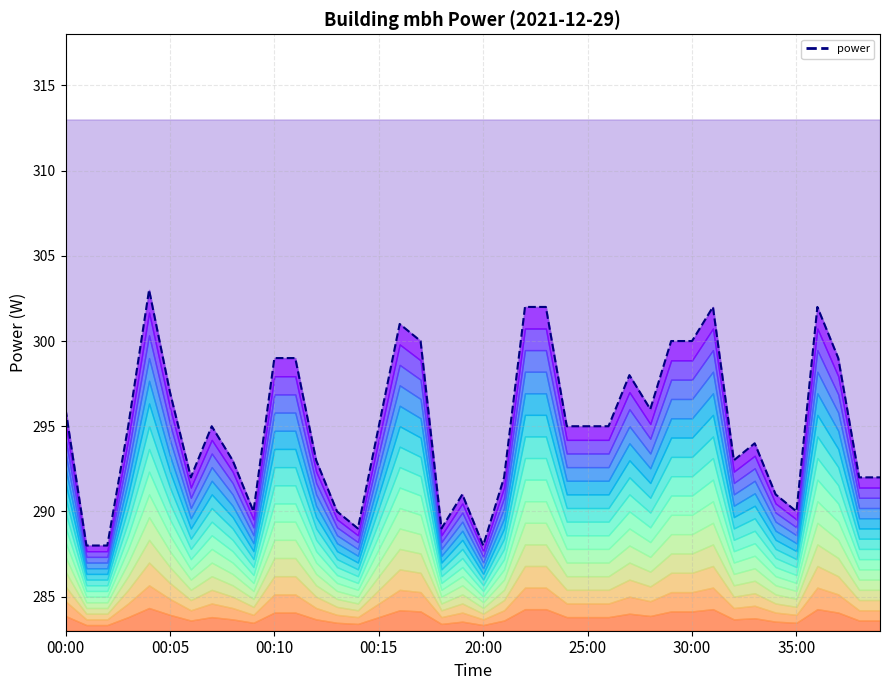

What is the sum of all values?

11801